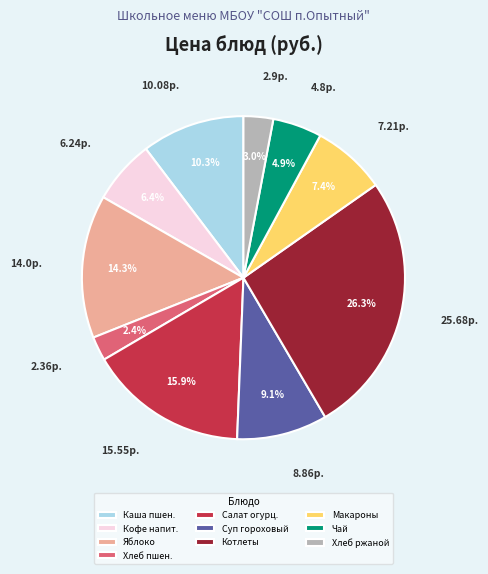

Which slice is the largest?

Котлеты